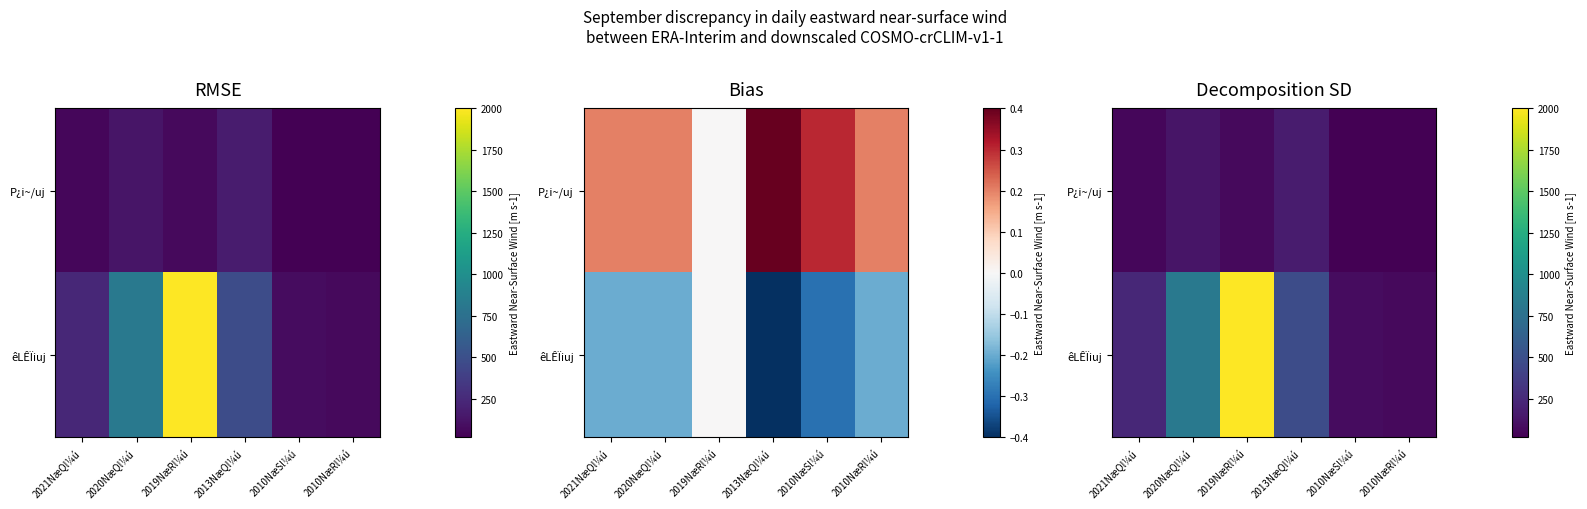

List the series in order of their overall mean, highest first.

êLÊÏiuj, P¿i~/uj